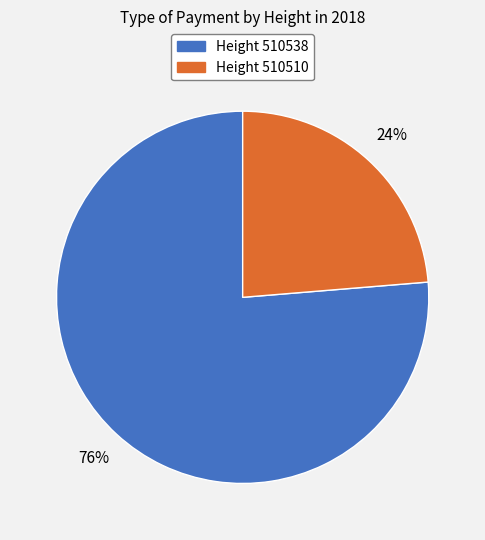

How many segments does this pie chart have?

2